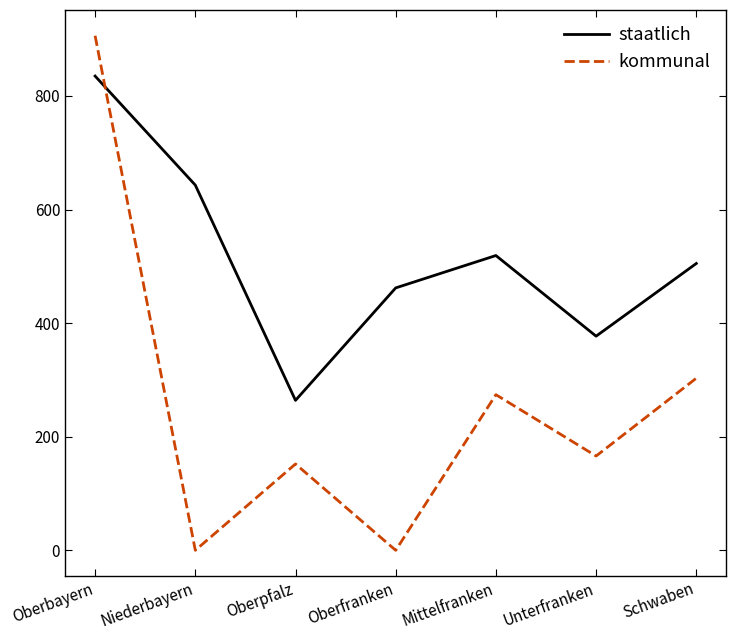

What is the difference between the maximum and second lowest values in the kommunal series?

906